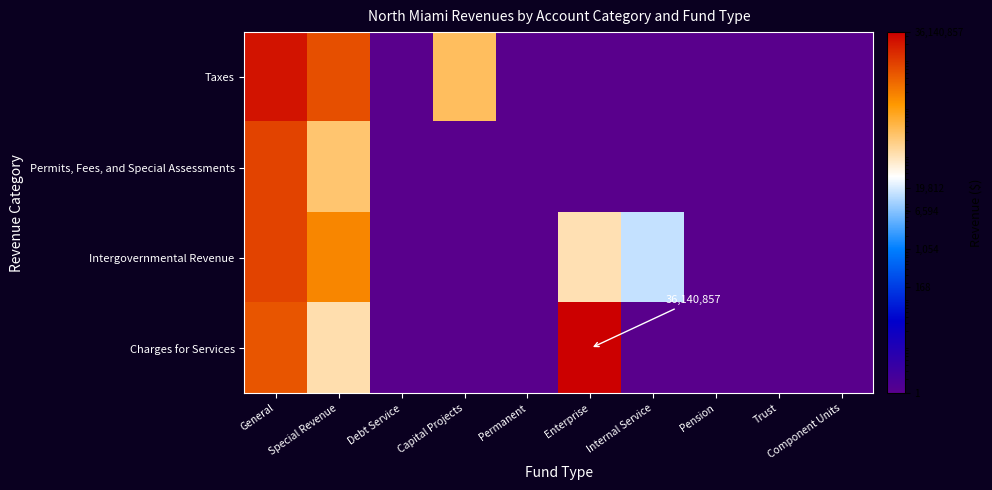

Where is Charges for Services nearest to the value 18070429?

General